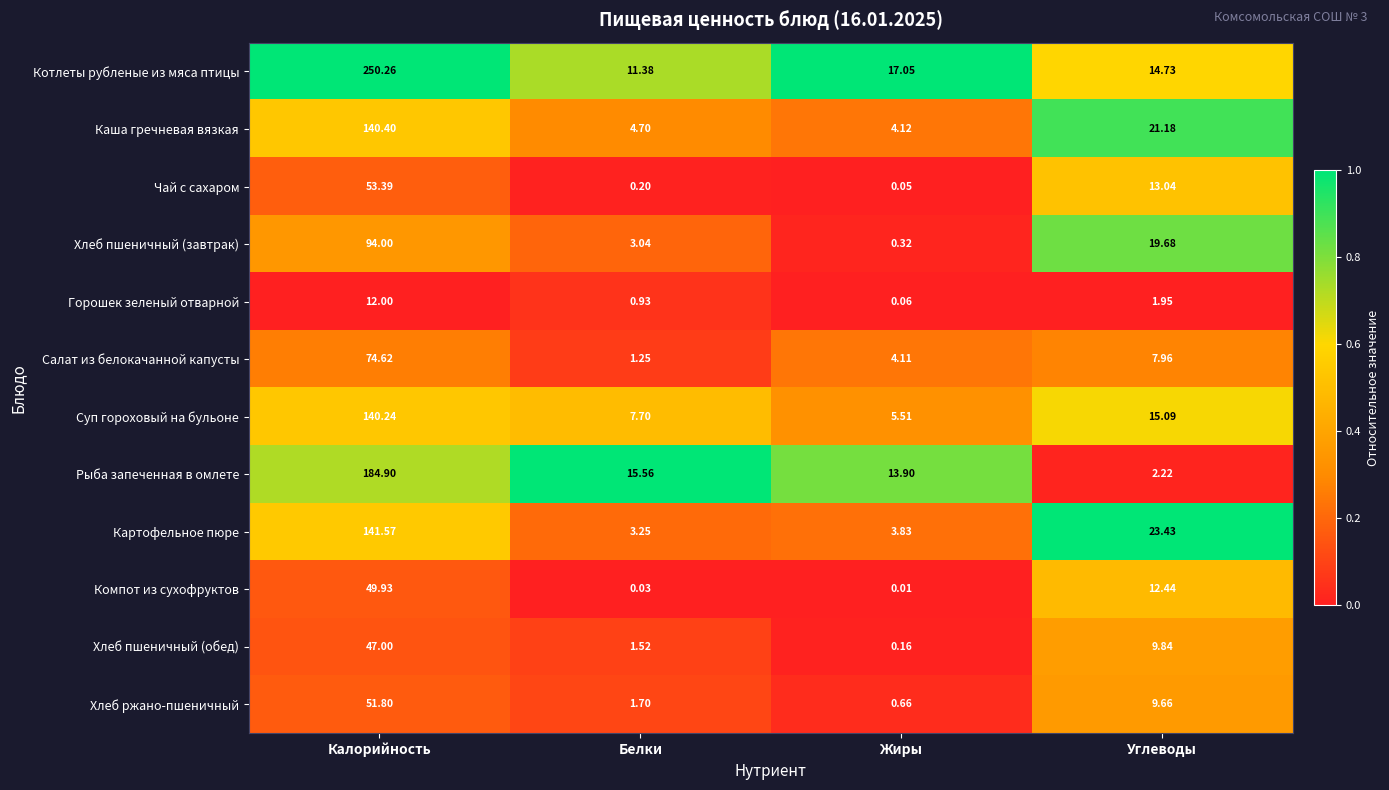

Count the number of categories in the chart.

4